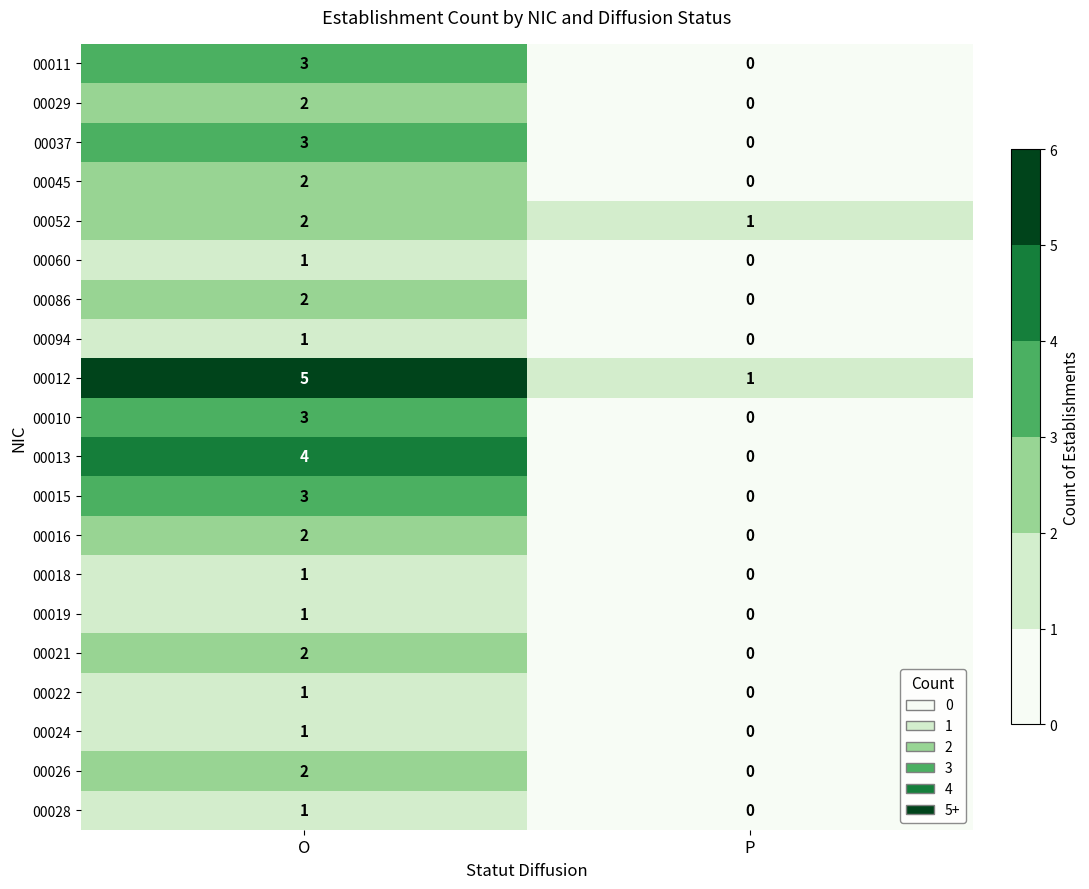

True or false: 00026 has a value of 0 at P.

True